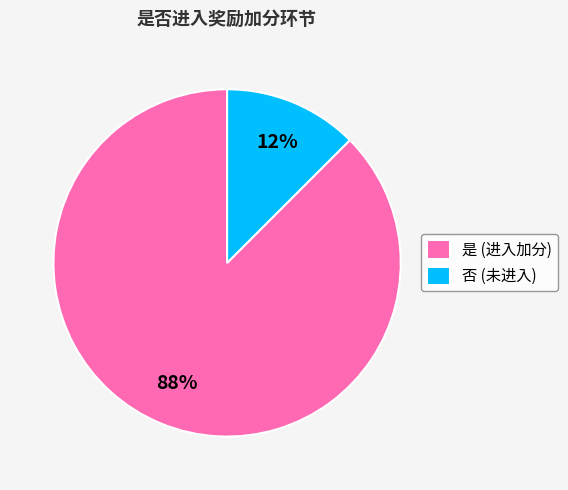

Approximately how many times larger is the value at 否 compared to 是?

0.1